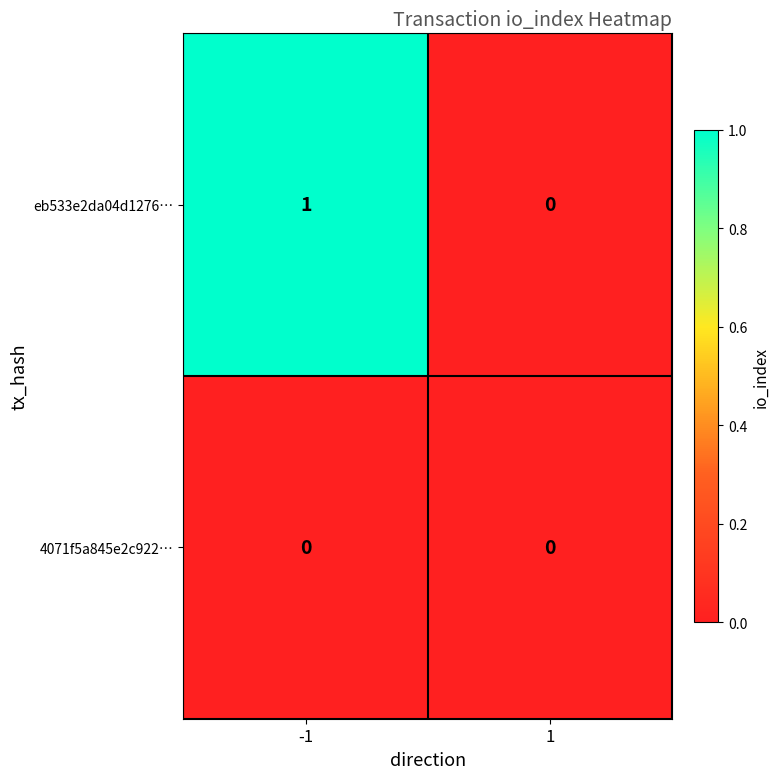

Which series has the widest spread of values?

eb533e2da04d1276…